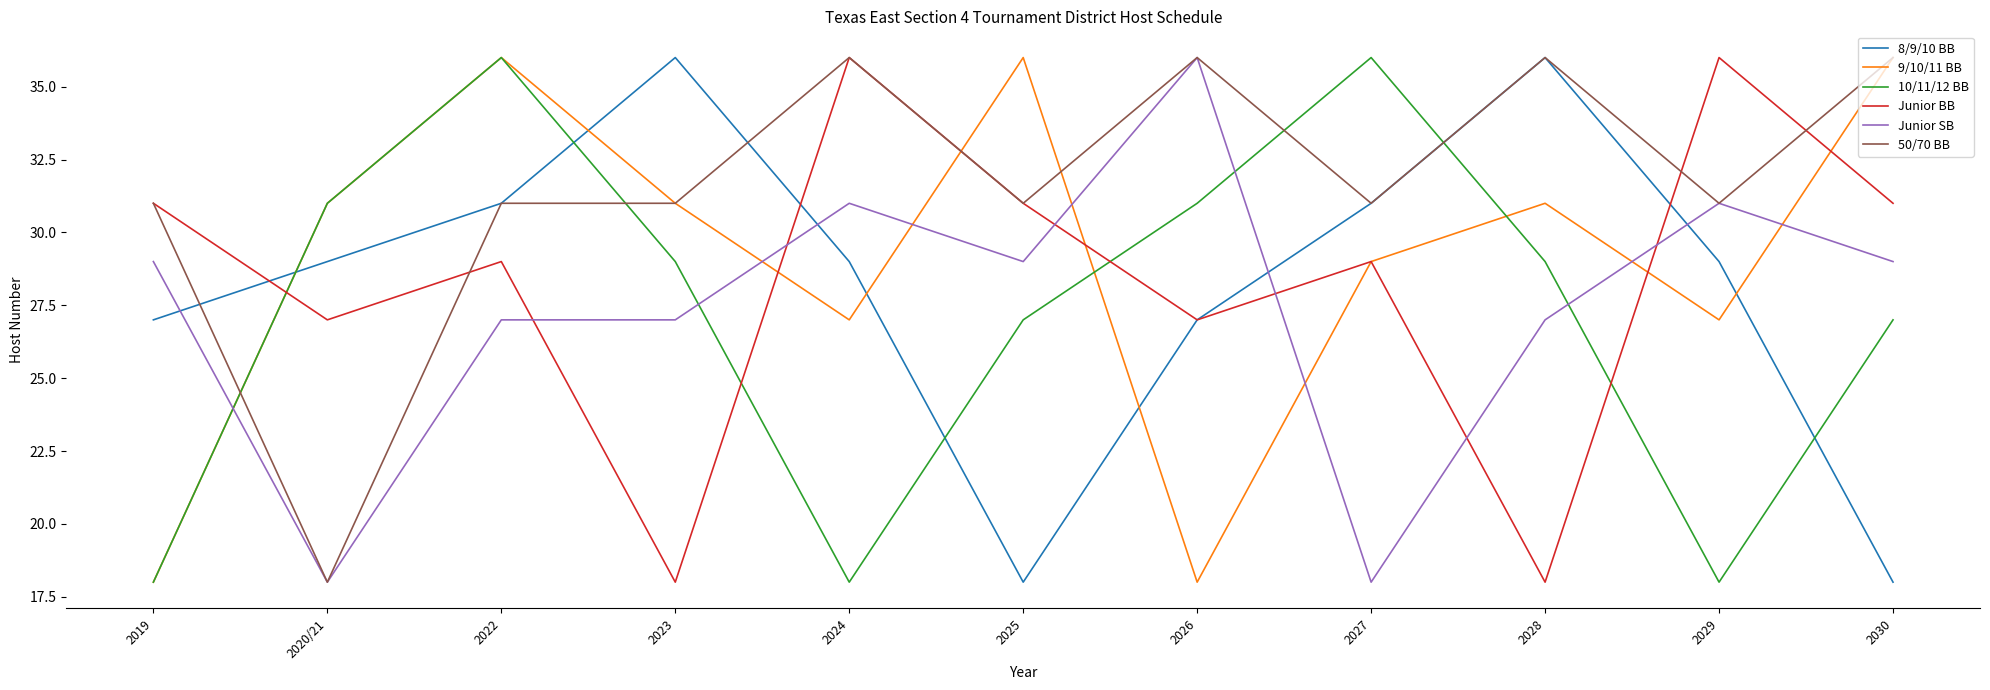

Which category has the highest value in the Junior SB series?

2026